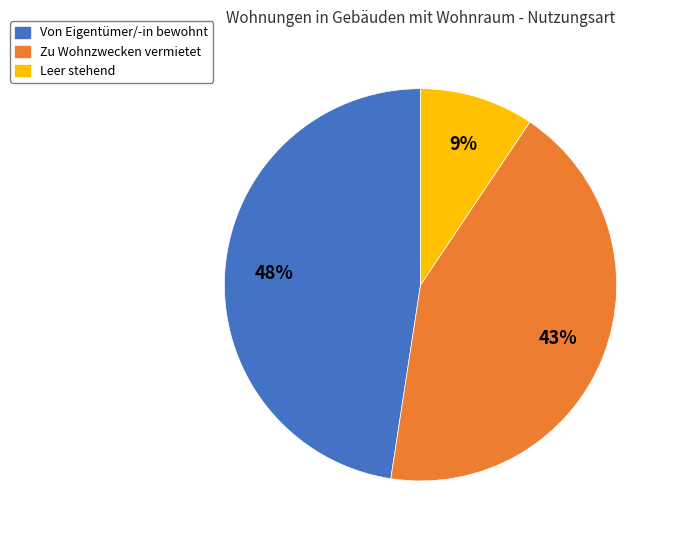

The Zu Wohnzwecken vermietet slice represents 43% of the pie. True or false?

True